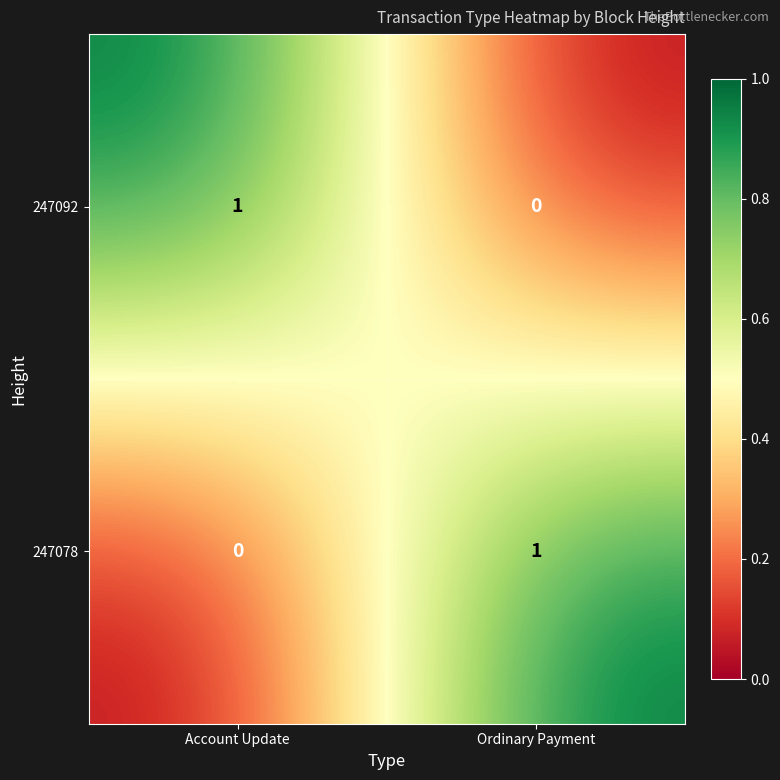

At how many categories does at least one series exceed 0?

2